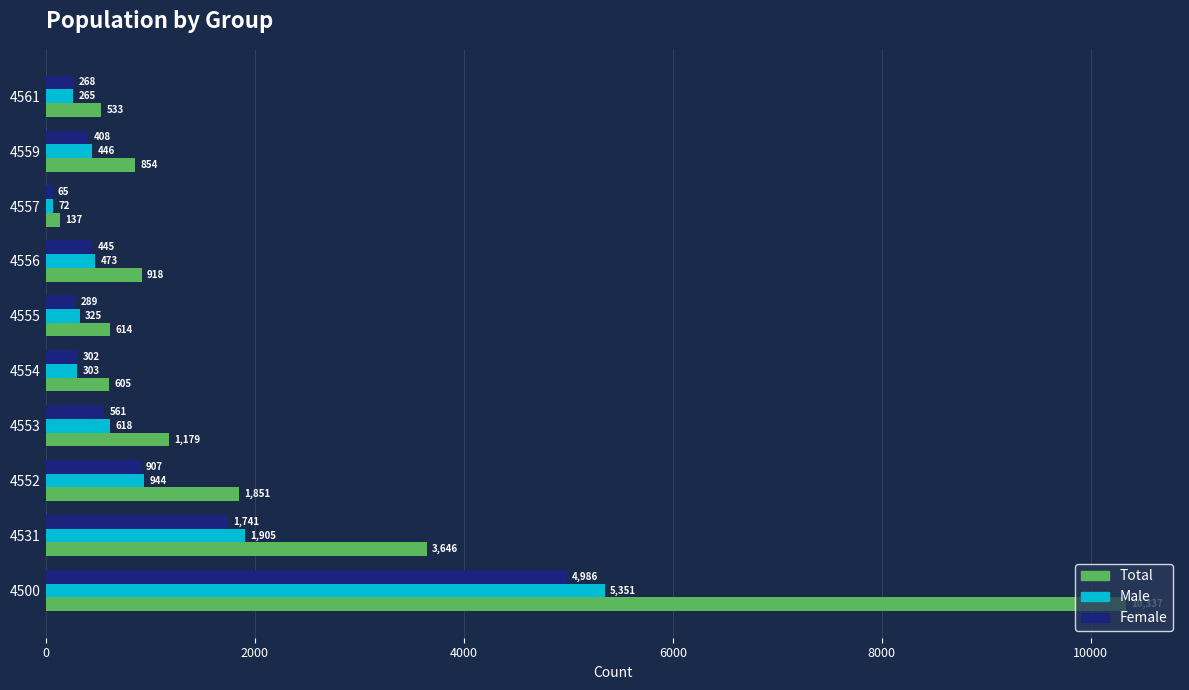

At how many categories does at least one series exceed 781?

6